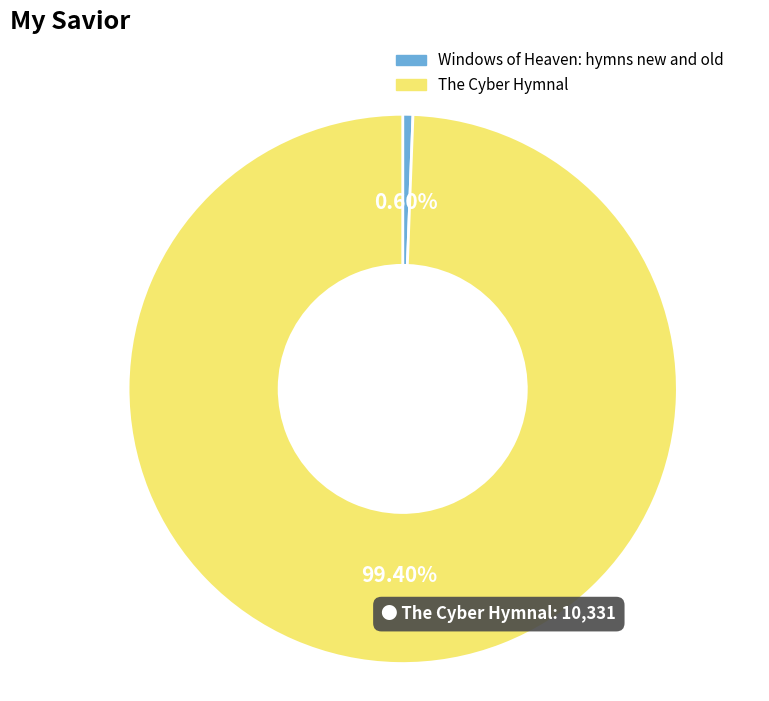

Combined, what portion of the pie is Windows of Heaven: hymns new and old and The Cyber Hymnal?

100.0%